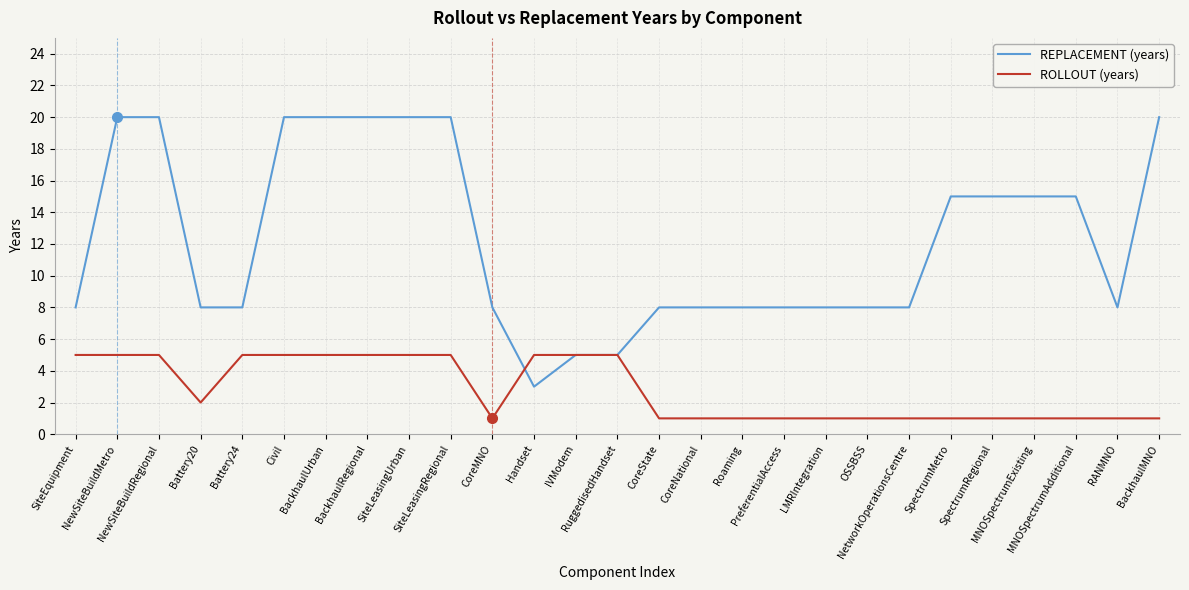

Rank the series by their average value, from lowest to highest.

ROLLOUT (years), REPLACEMENT (years)